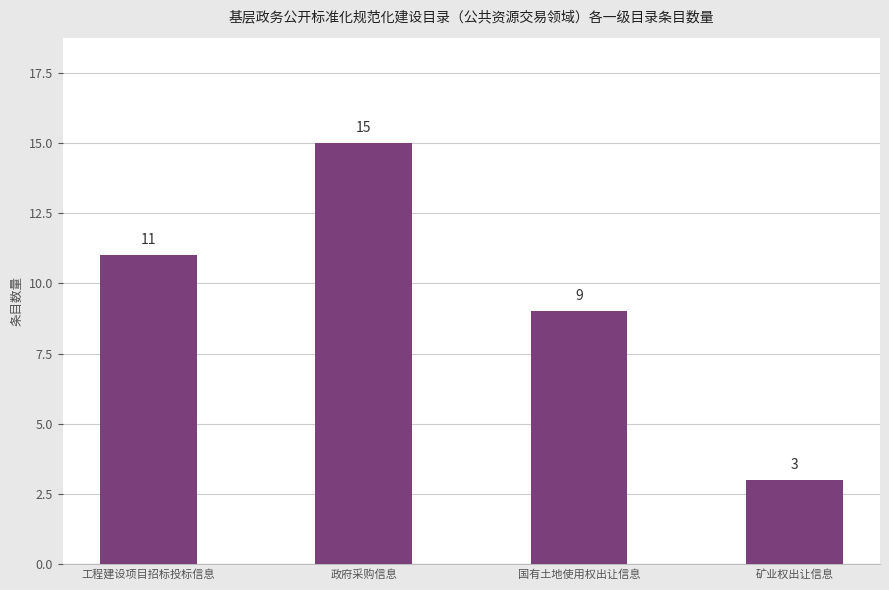

What value does the data have at 矿业权出让信息?

3